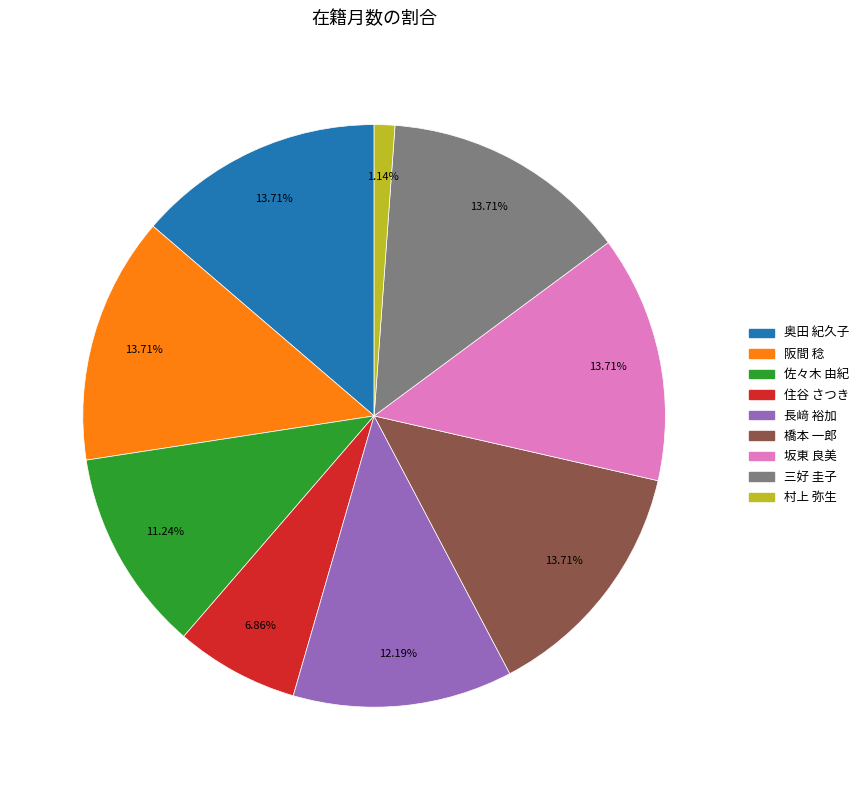

How many slices are in this pie chart?

9